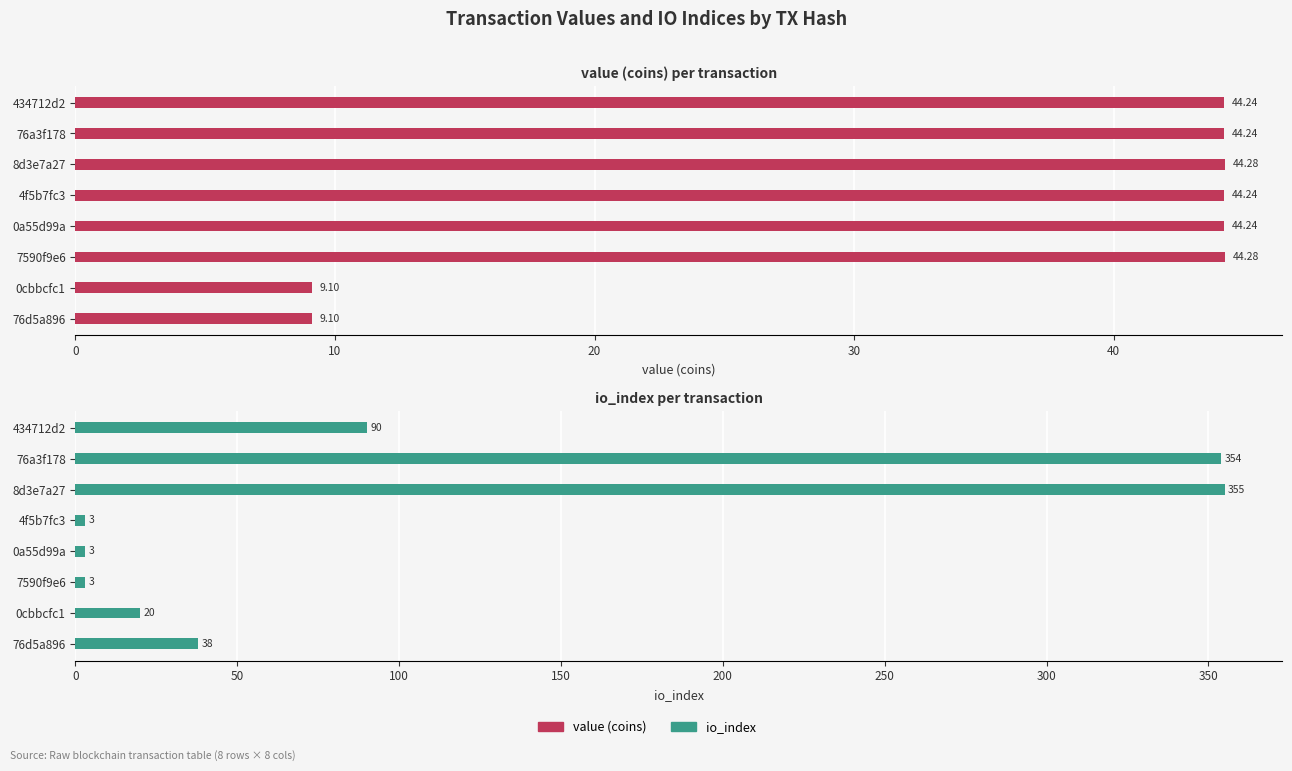

What is the value of the value (coins) bar at the 6th from the left?

44.3